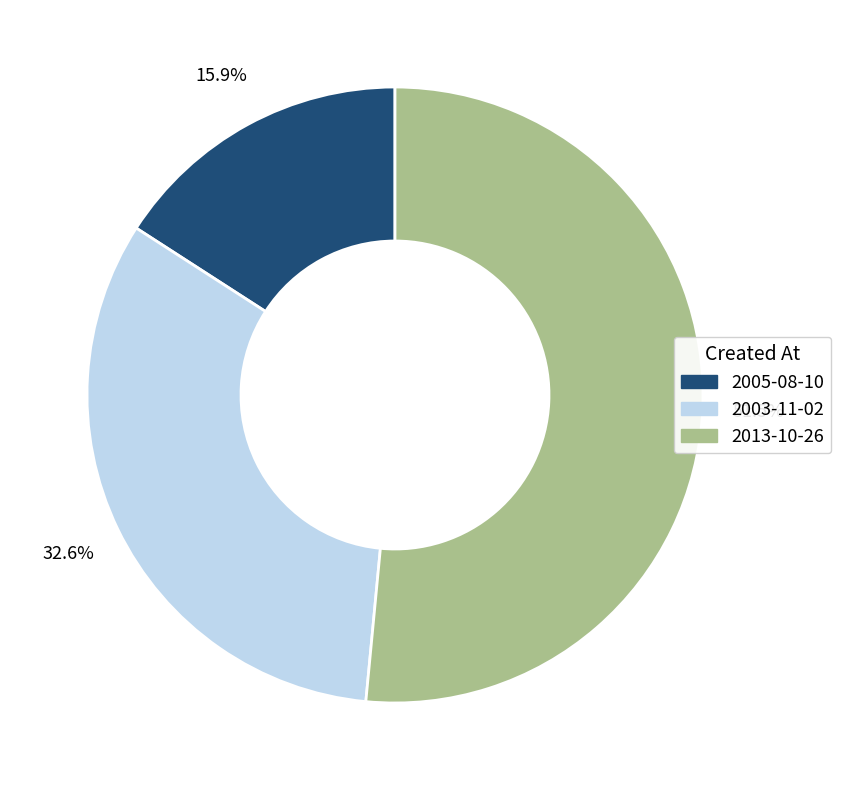

Which category has the biggest portion of the pie?

2013-10-26